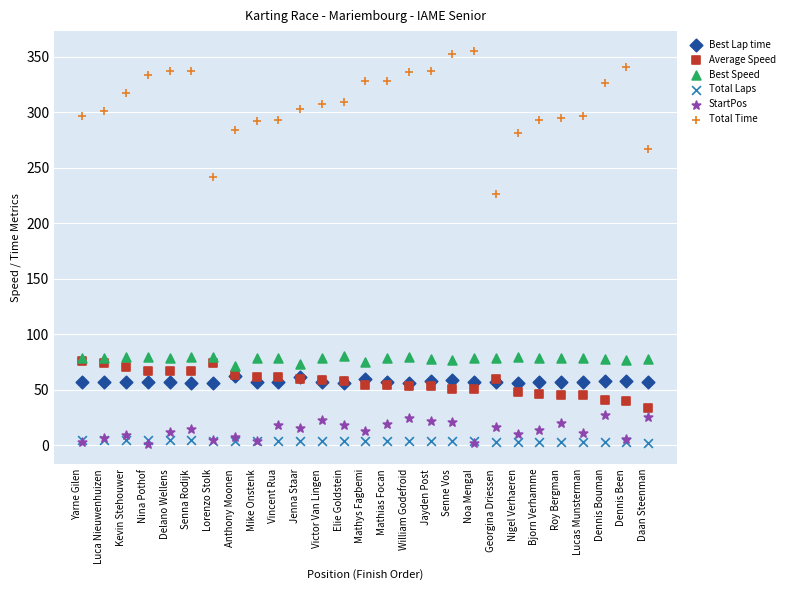

Which series reaches the maximum Y coordinate?

Total Time